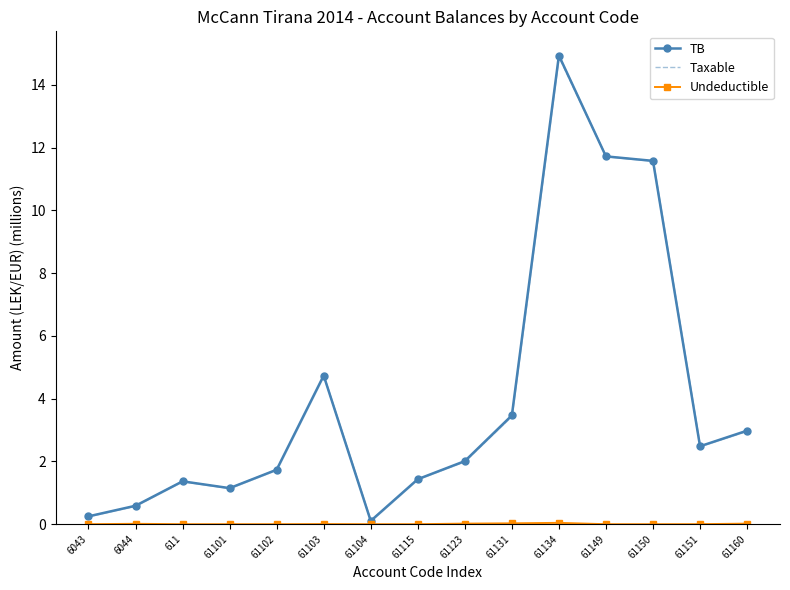

What is the total value across all series at 61131?

6.9